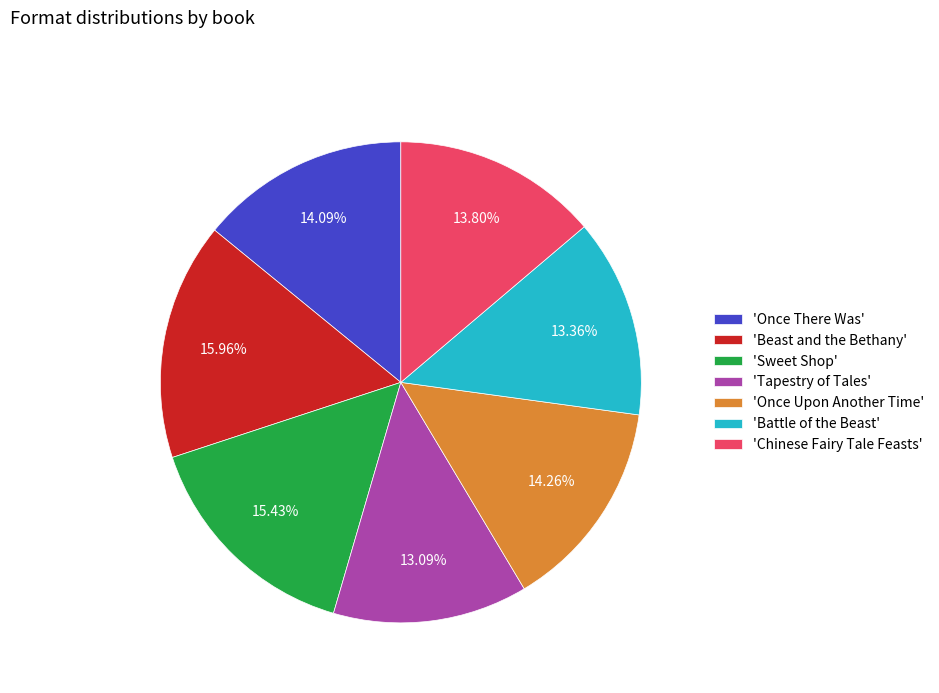

Does 'Chinese Fairy Tale Feasts' represent more than half of the total?

No